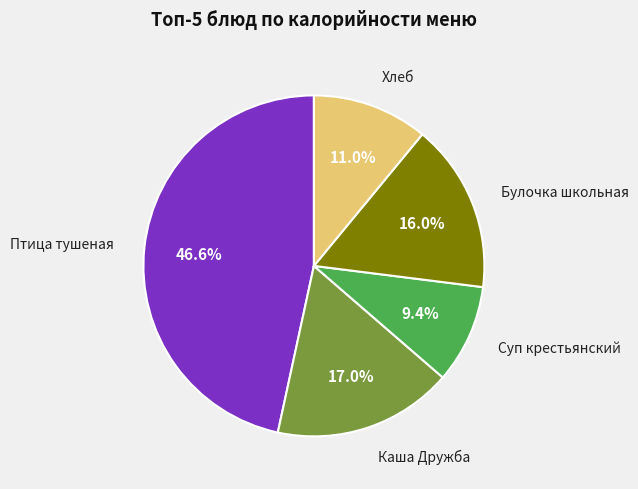

How many segments does this pie chart have?

5